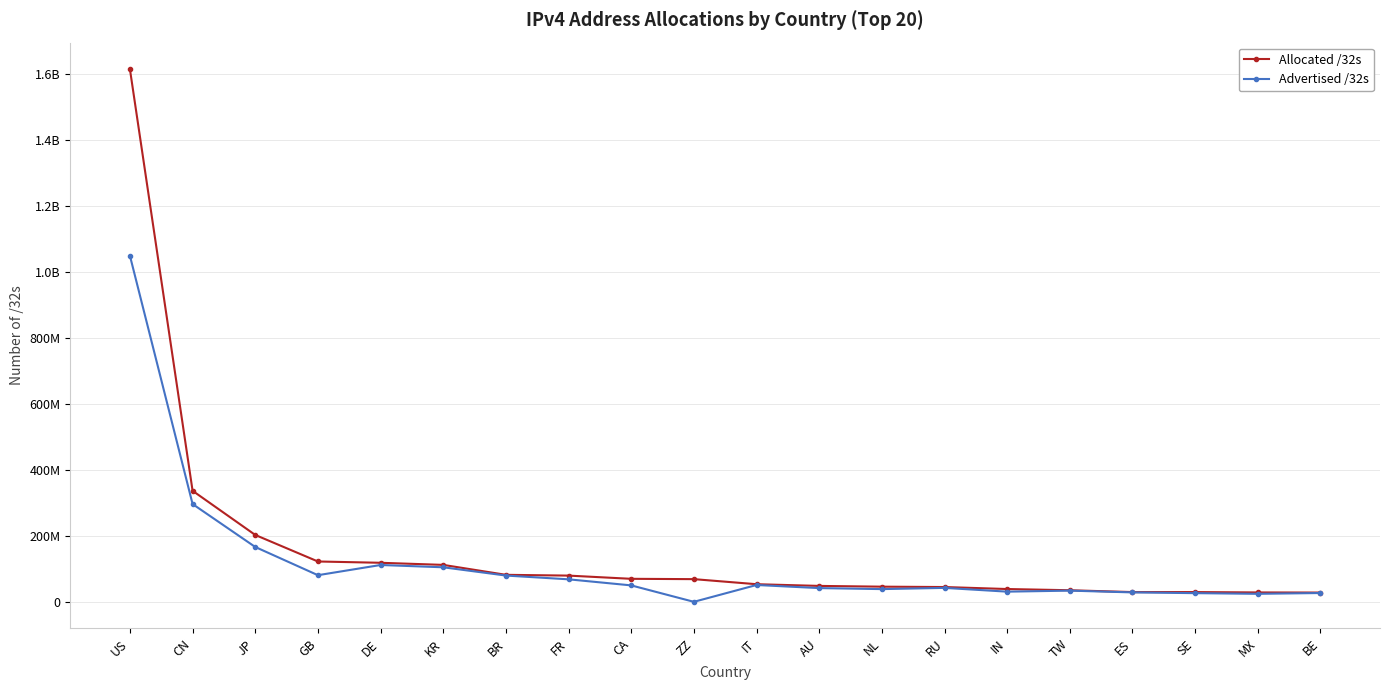

What is the label of the 12th point from the left?

AU